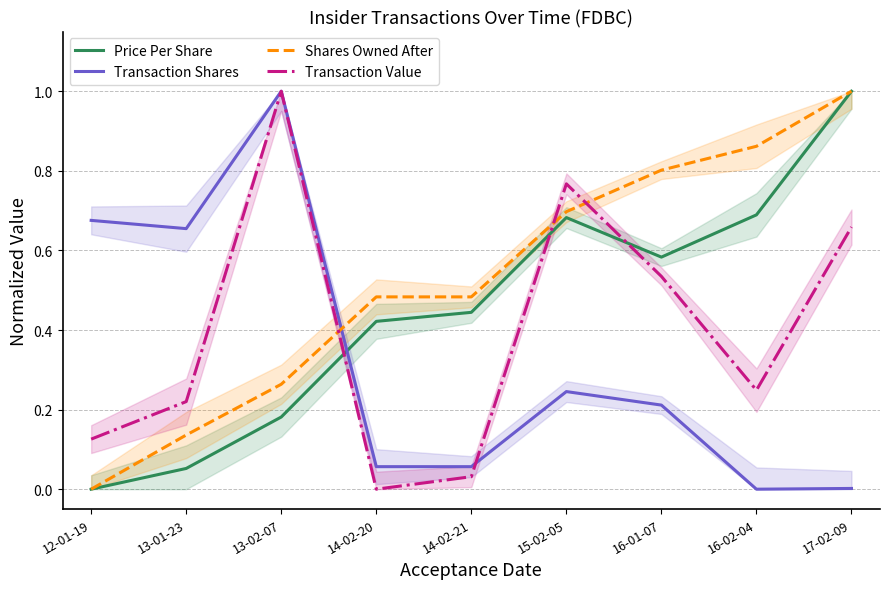

Which series has the largest range (max minus min)?

Price Per Share